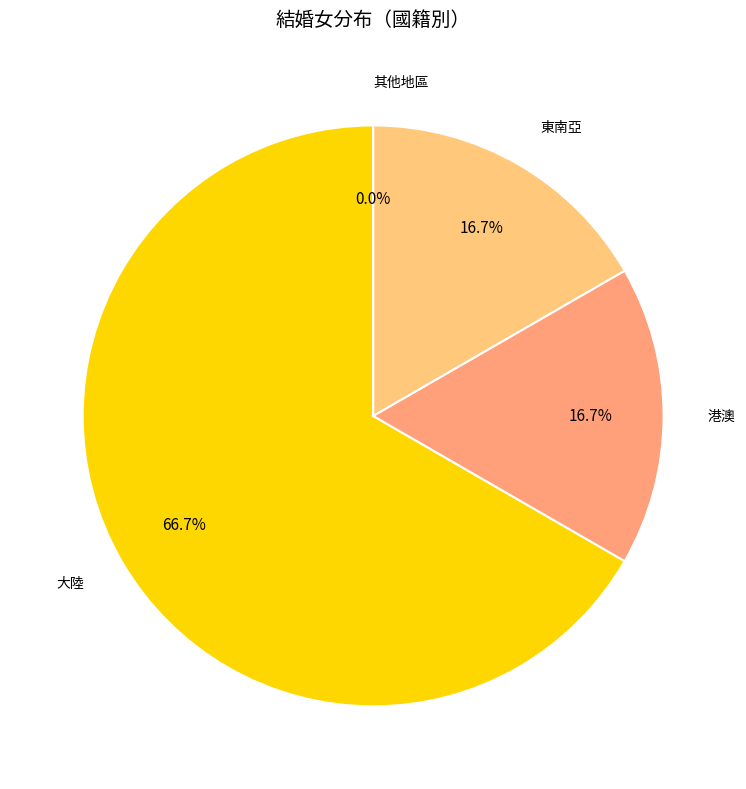

Which category has the smallest portion of the pie?

其他地區